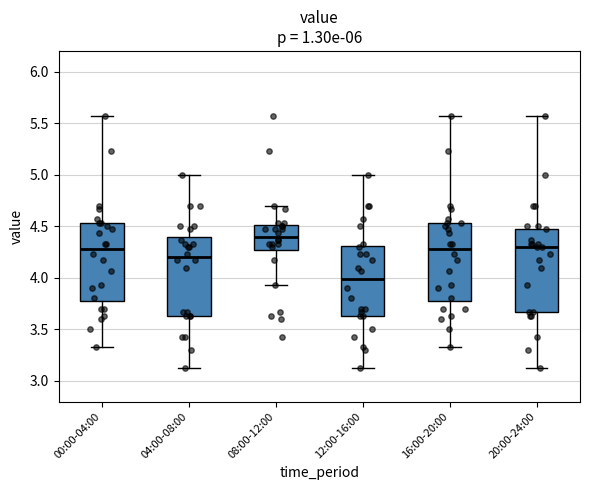

Which box's median line is the highest?

08:00-12:00